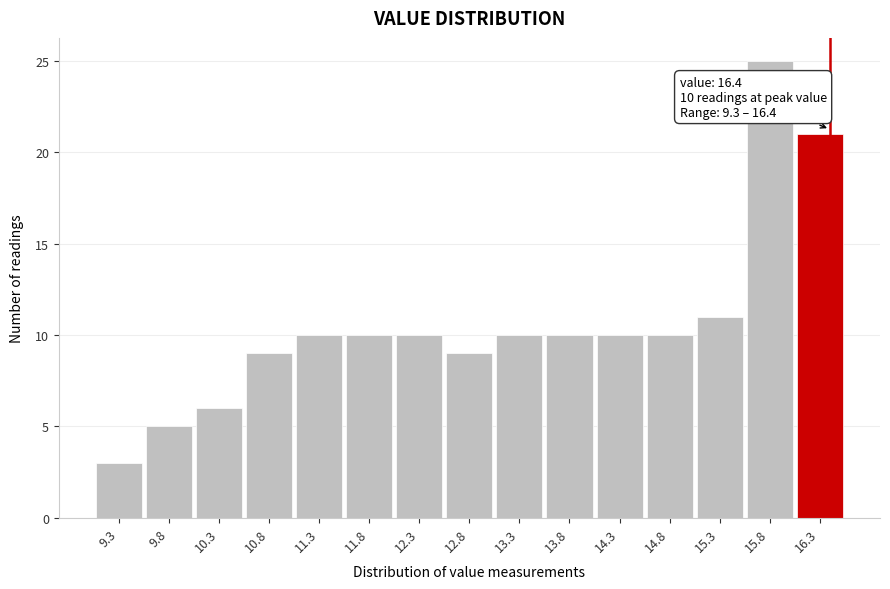

Which range on the x-axis has the tallest bar?

15.55 to 16.05